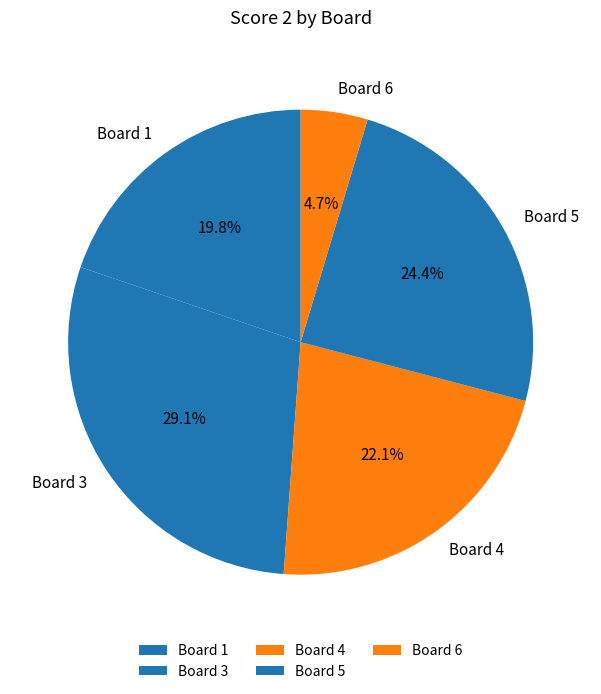

What is the change in value from Board 3 to Board 4?

-6